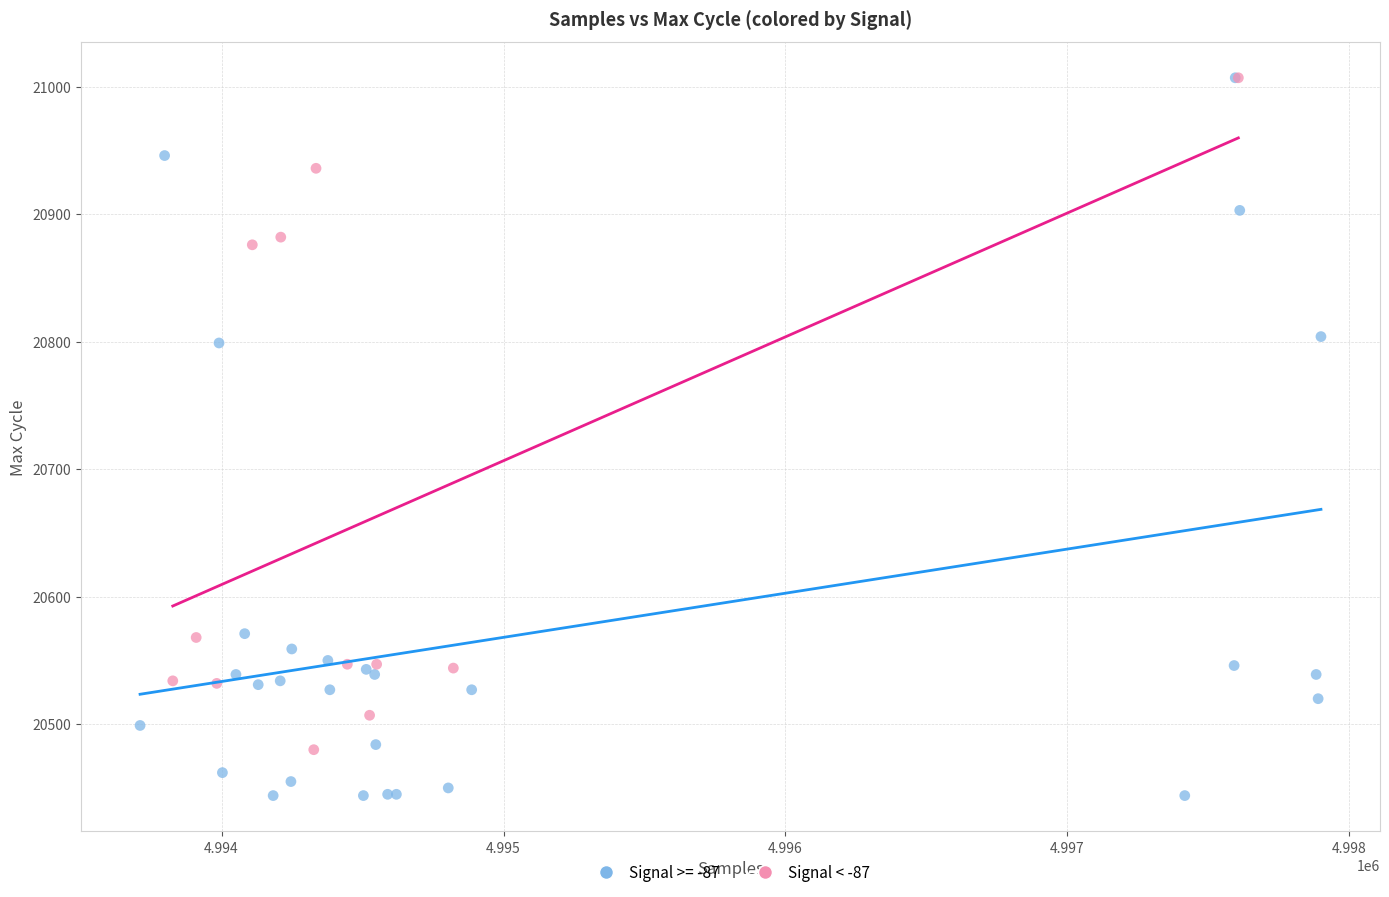

Which series has the largest Y range (max minus min)?

Signal >= -87